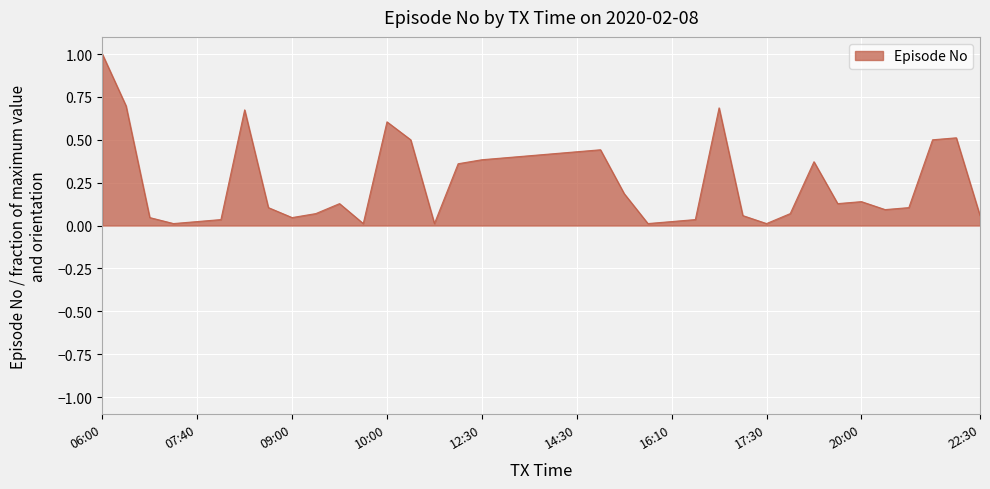

Is this an area chart (filled region under the line)?

Yes